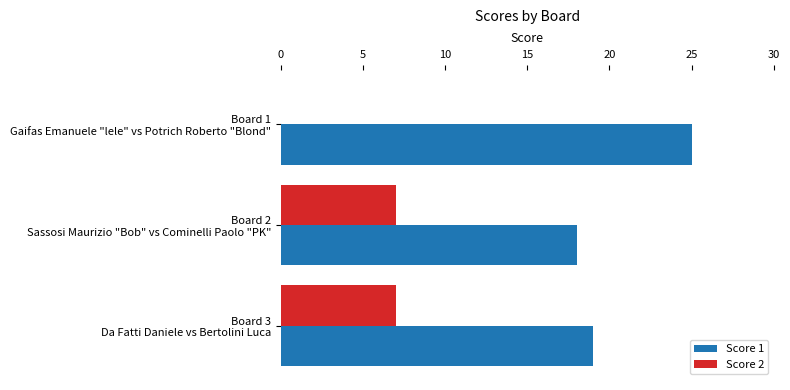

Which series has the largest total across all categories?

Score 1